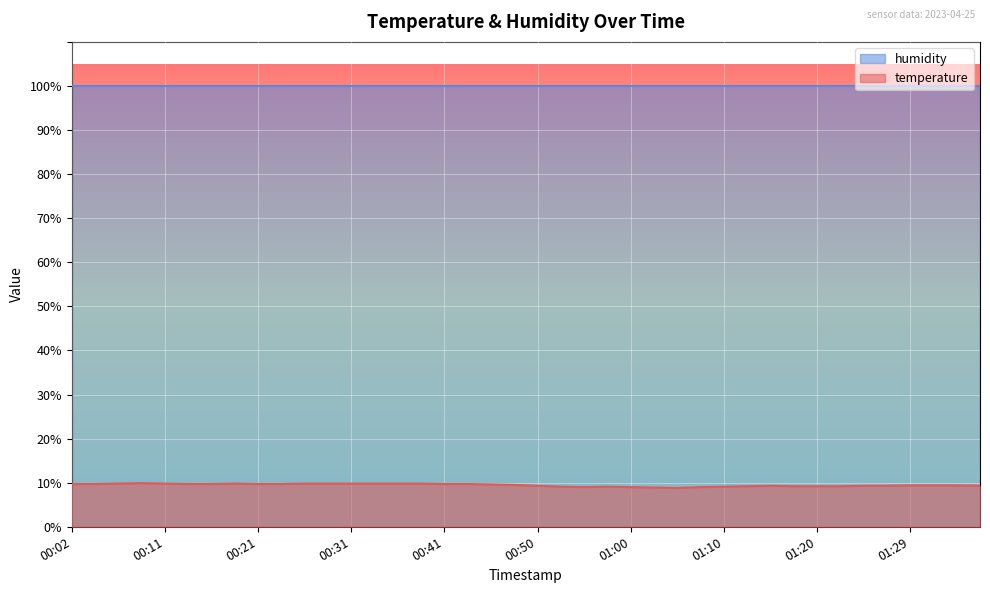

What is the value of the 26th point from the left?

8.9